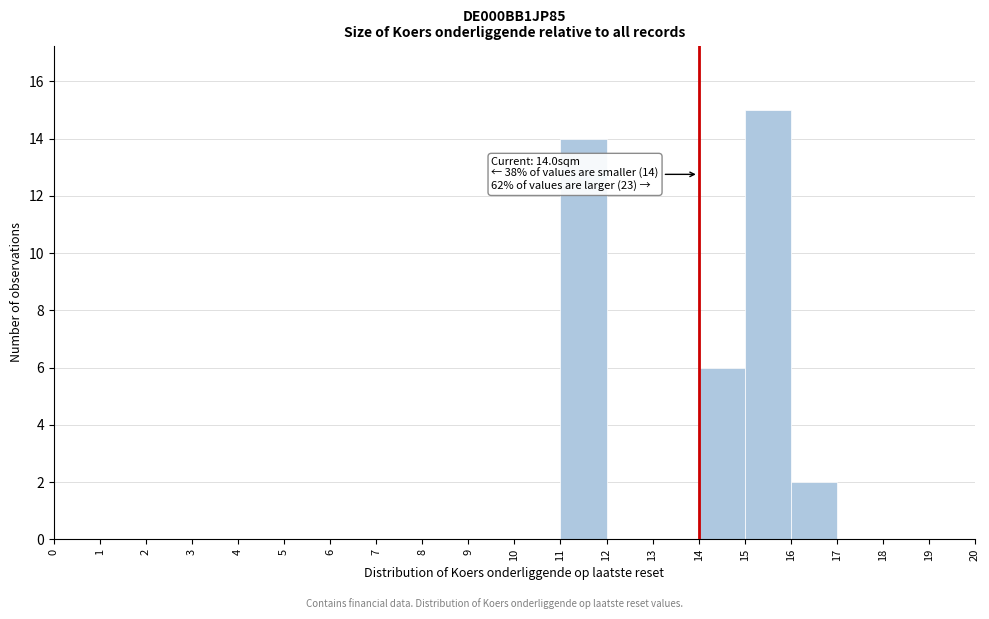

Over which range of the x-axis is the bar tallest?

15 to 16